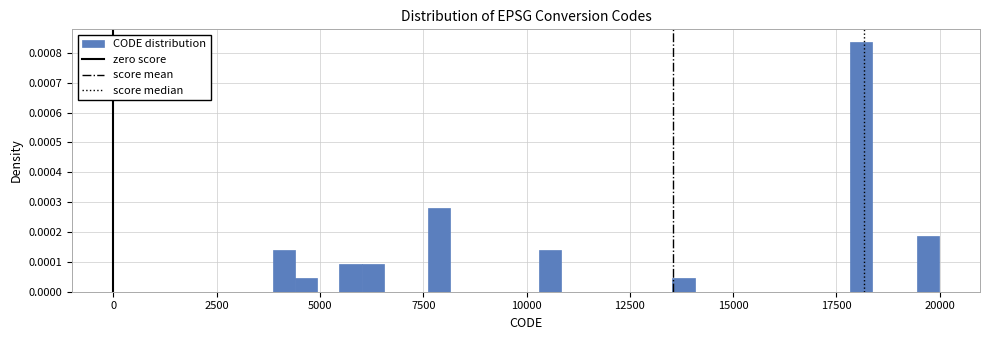

Read against the x-axis, roughly where is the centre of the tallest bar?

18000